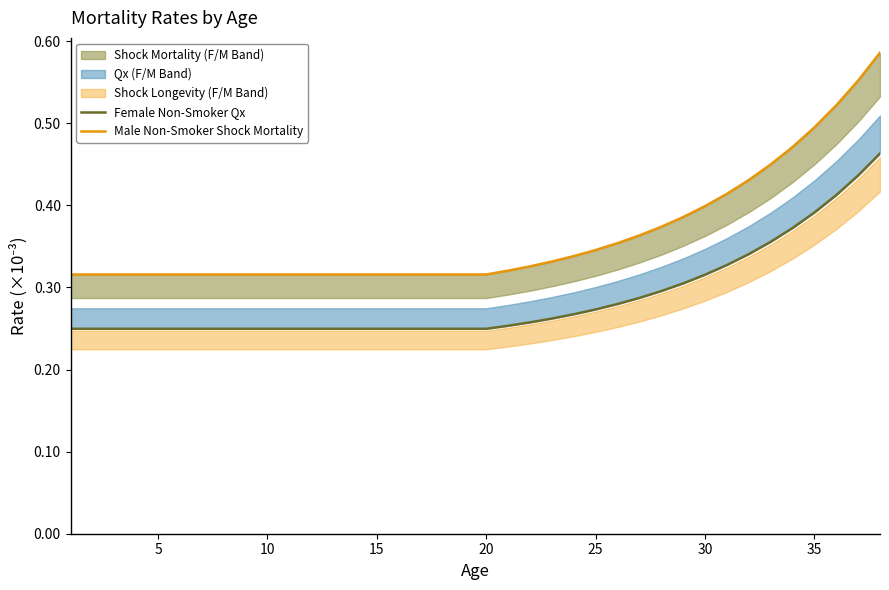

True or false: Male Non-Smoker Shock Mortality and Female Non-Smoker Qx intersect in this chart.

False